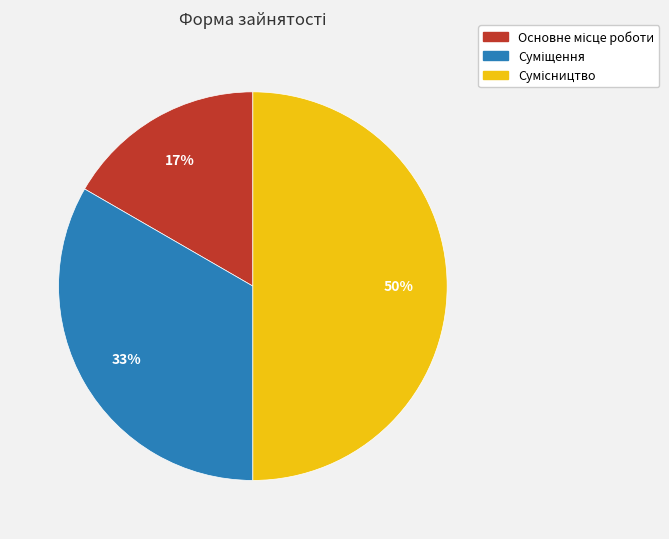

To the nearest percent, what is the average slice percentage?

33%